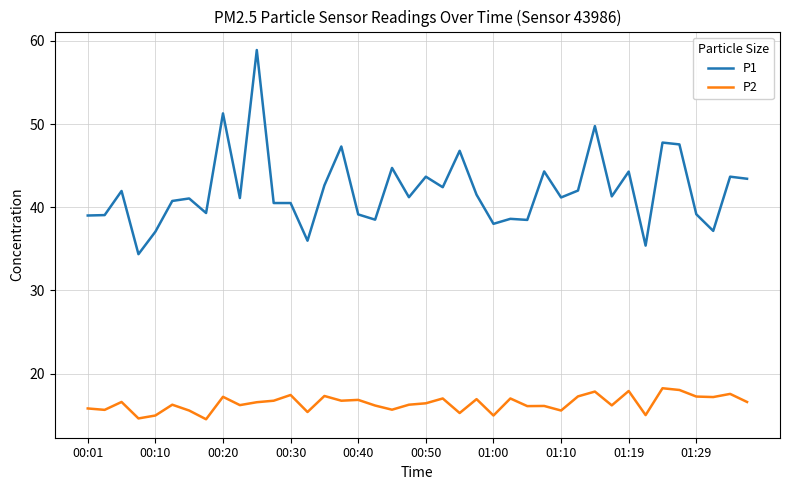

What is the greatest value displayed?

58.9